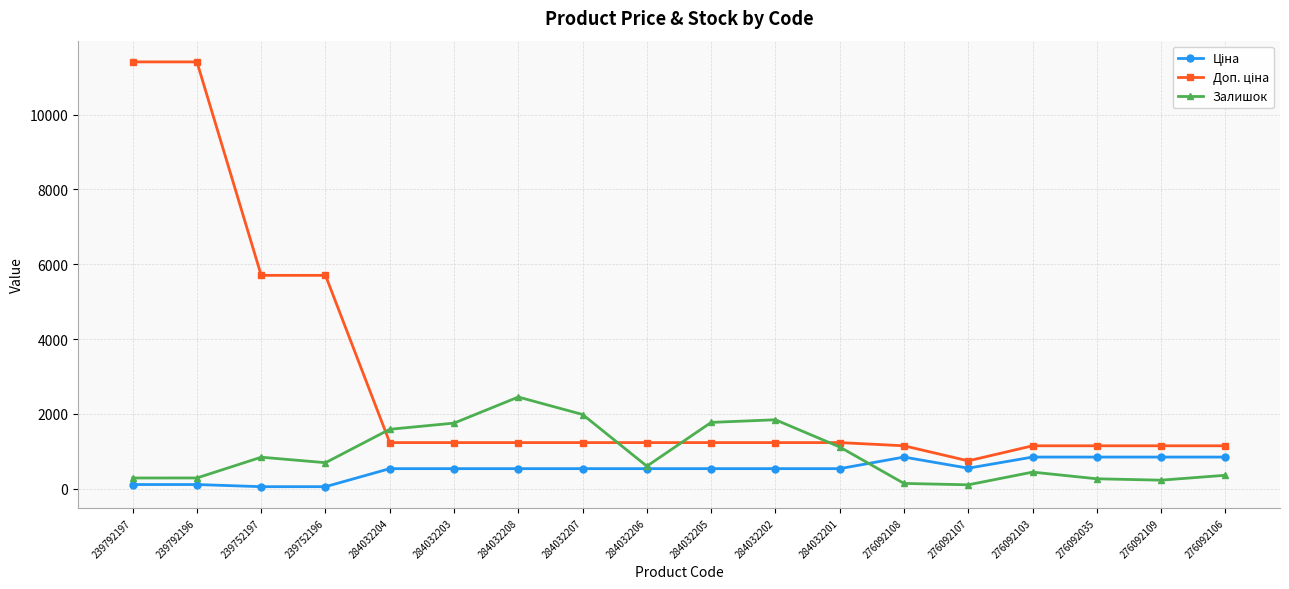

True or false: Залишок has a value of 811.0 at 284032202.

False